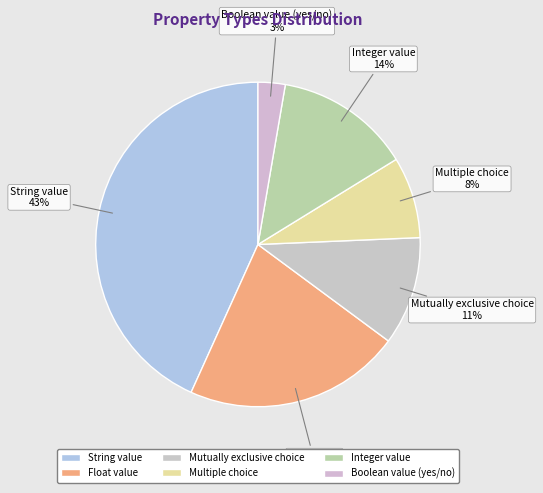

Does Integer value account for over 50% of the chart?

No